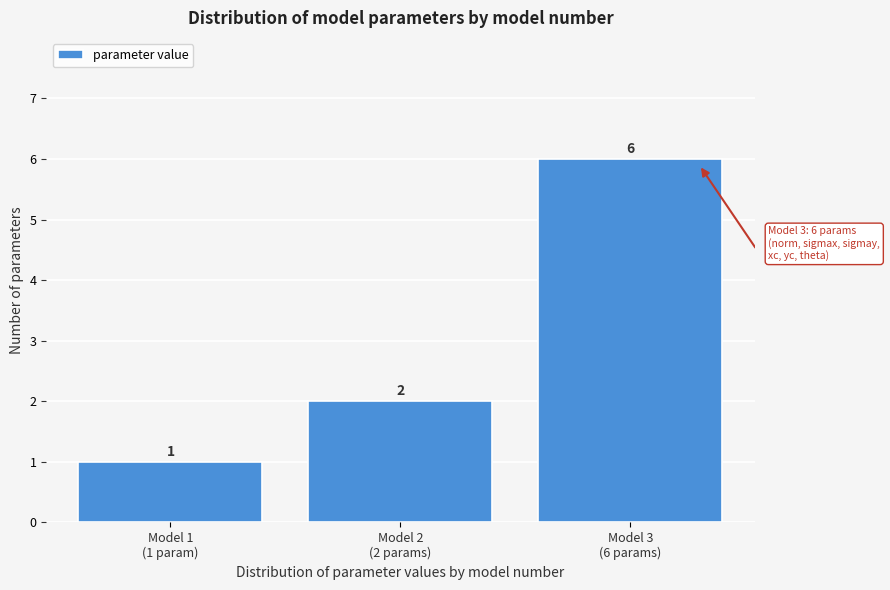

Reading right to left, what are all the values shown in this chart?

6	2	1